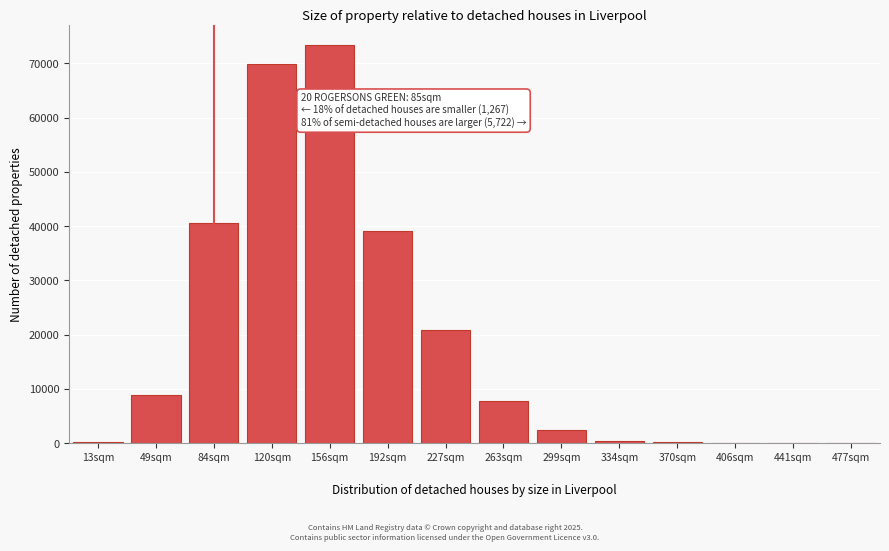

What is the greatest value displayed?

73366